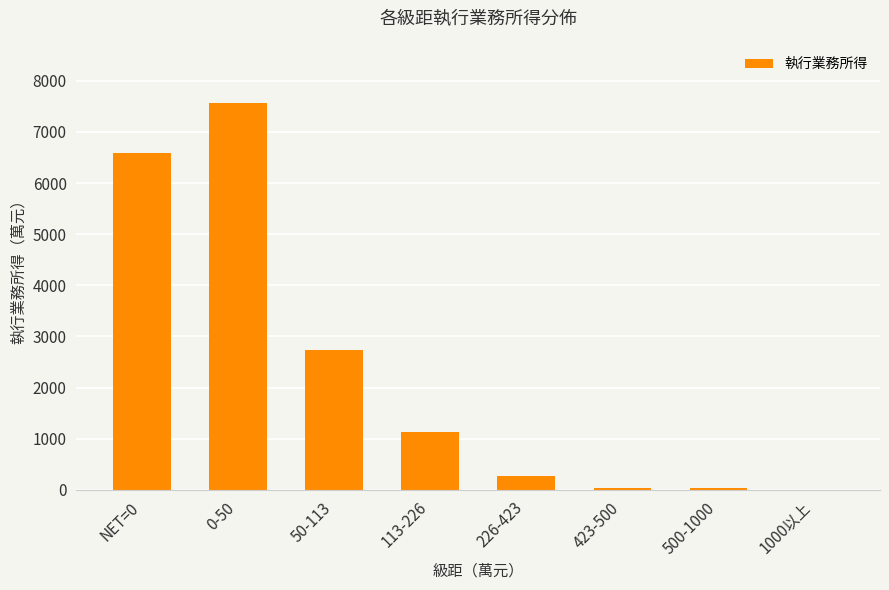

What is the change in value from 113-226 to 1000以上?

-1134